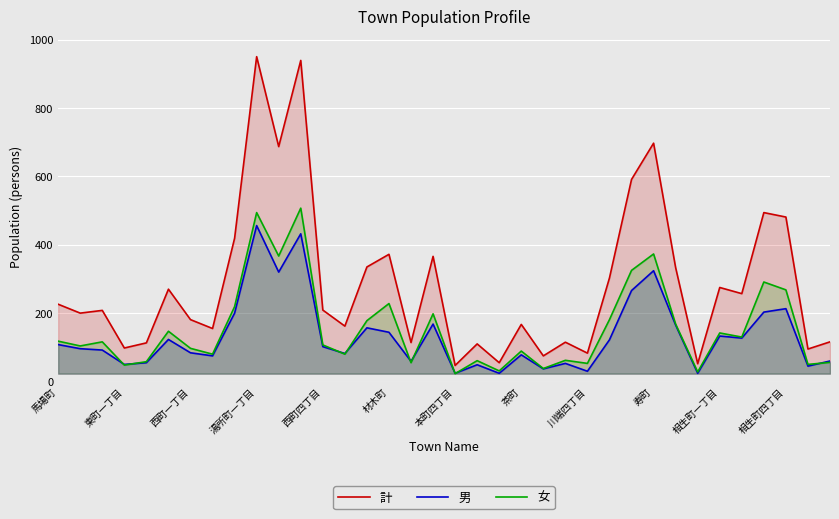

True or false: 計 and 男 intersect in this chart.

False